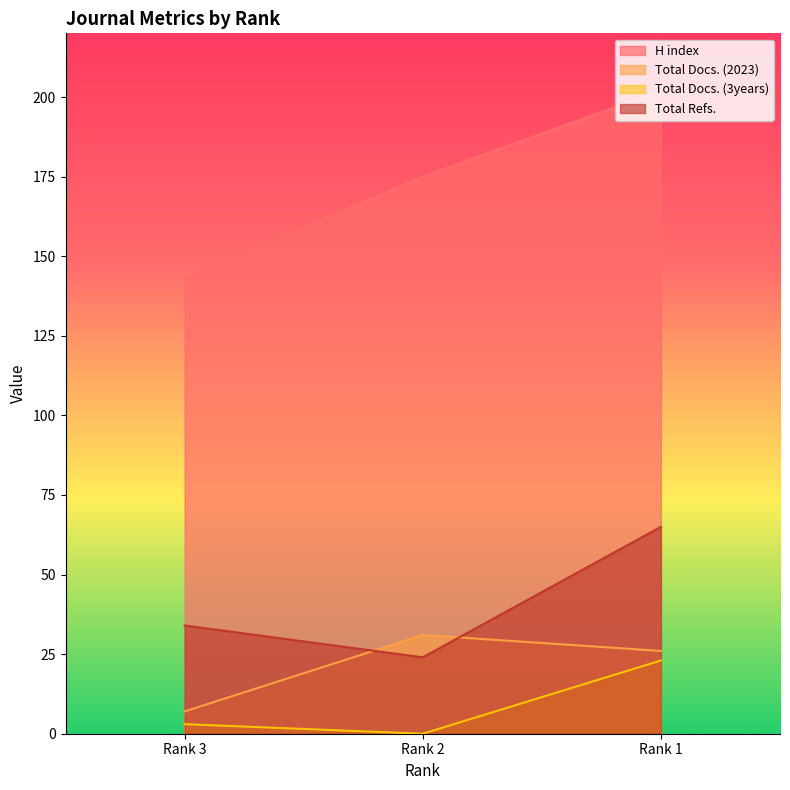

Reading left to right, what are all the values shown in this chart?

H index: Rank 3=143	Rank 2=175	Rank 1=202
Total Docs. (2023): Rank 3=7	Rank 2=31	Rank 1=26
Total Docs. (3years): Rank 3=3	Rank 2=0	Rank 1=23
Total Refs.: Rank 3=34	Rank 2=24	Rank 1=65